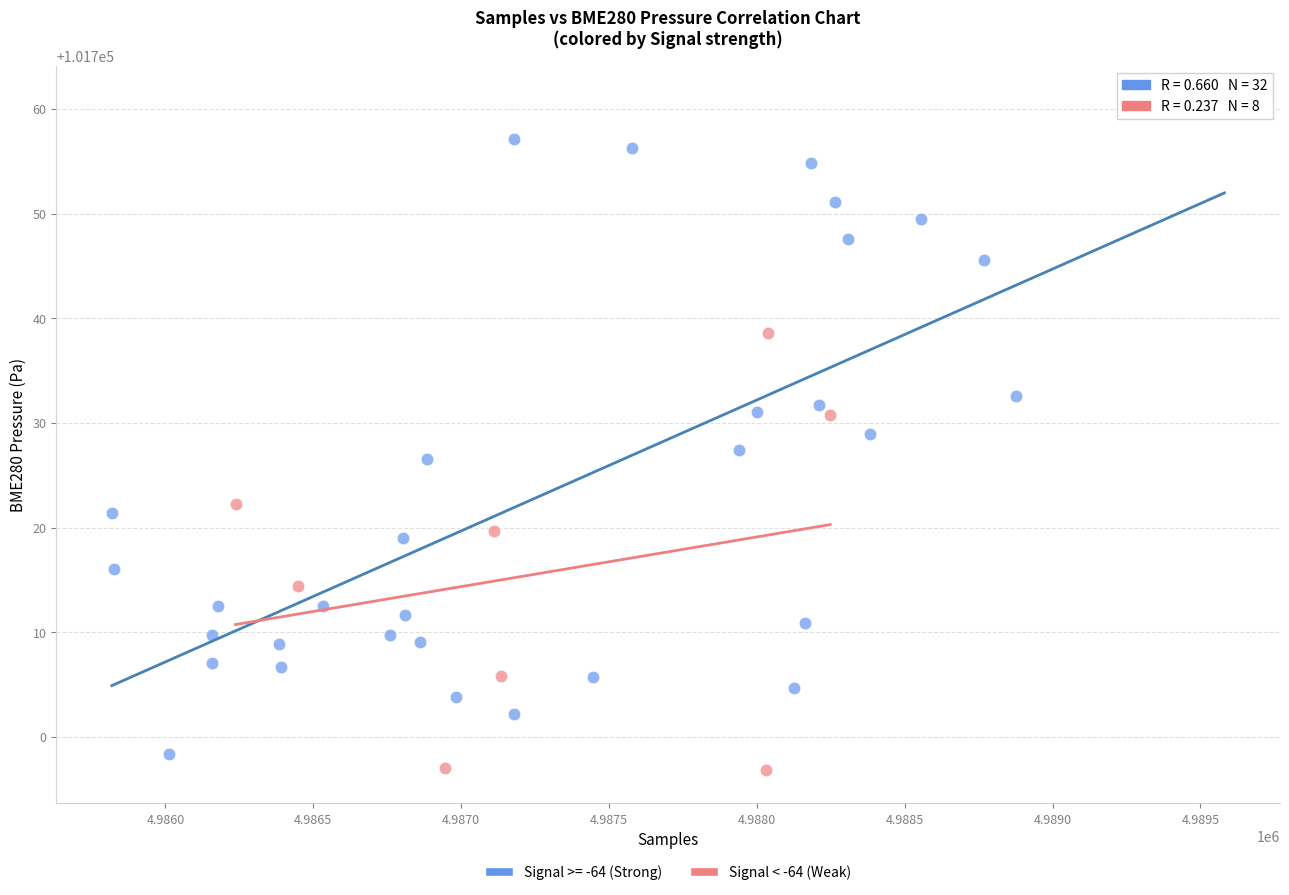

Which series has the widest spread of Y values?

Signal >= -64 (Strong)